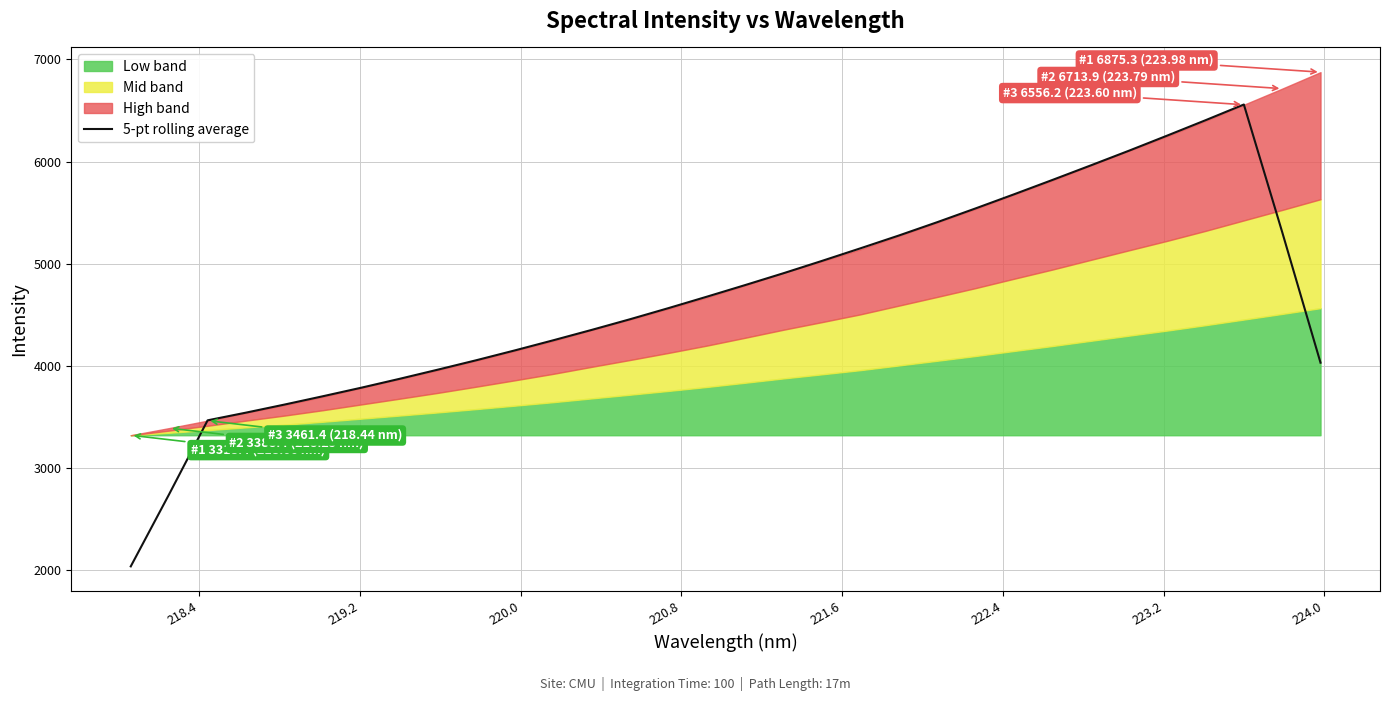

What is the maximum value for 5-pt rolling average?

6558.4